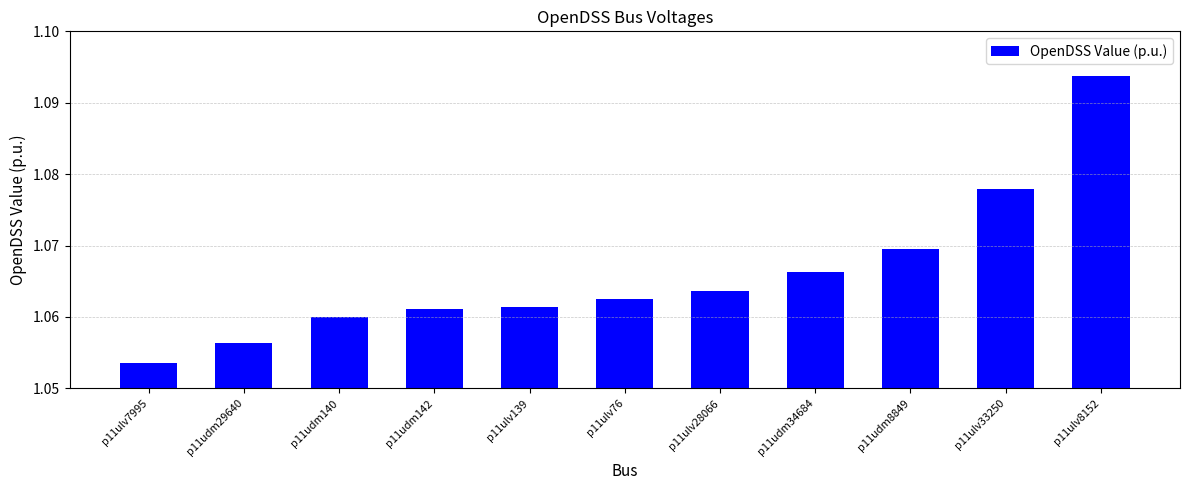

Approximately how many times larger is the value at p11ulv139 compared to p11ulv8152?

1.0